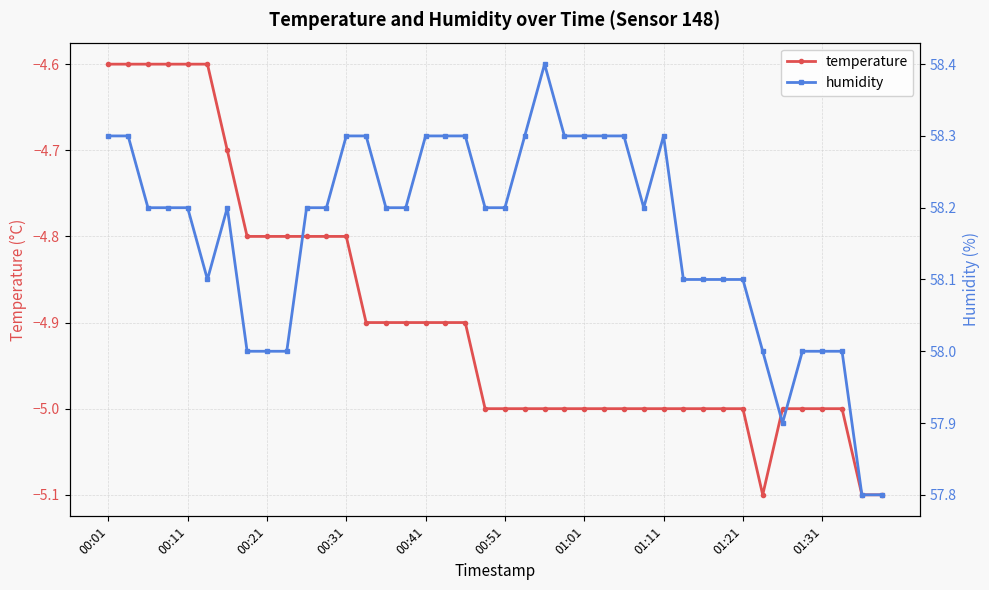

What is the difference between the maximum and second lowest values in the temperature series?

0.5